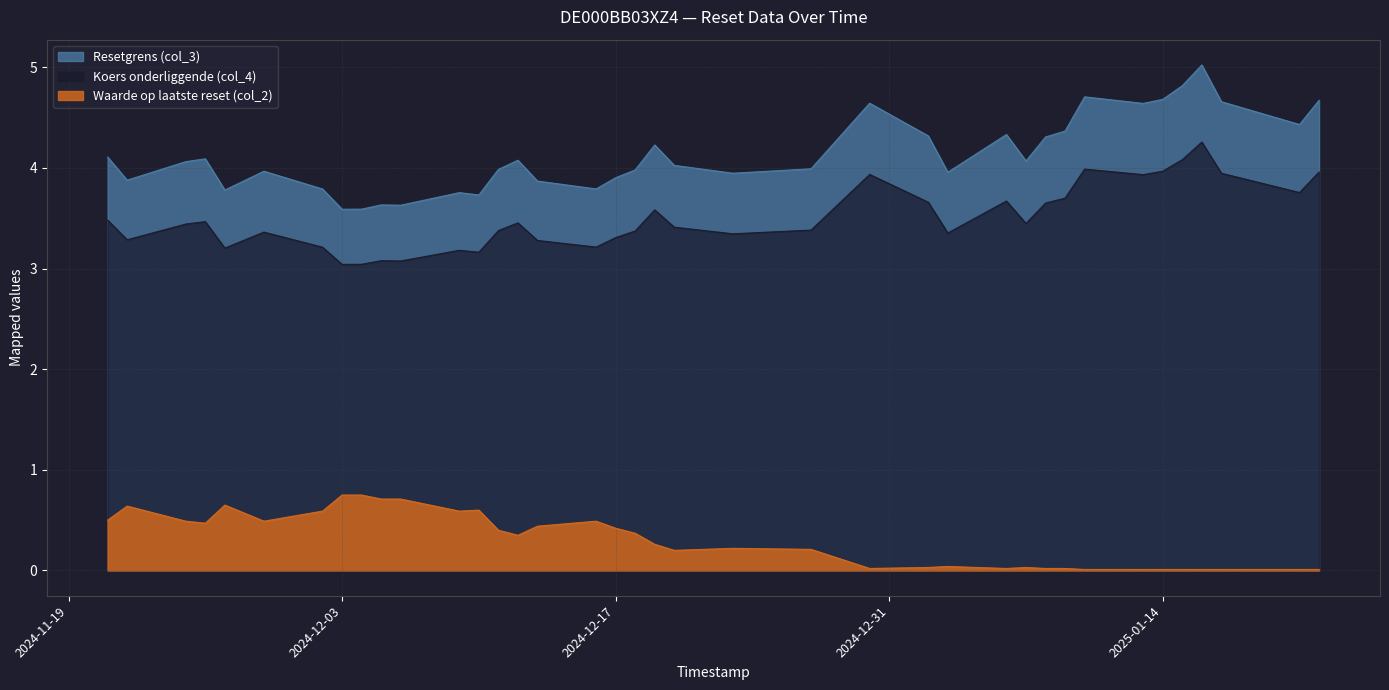

At which category is the sum across all series the highest?

2025-01-16